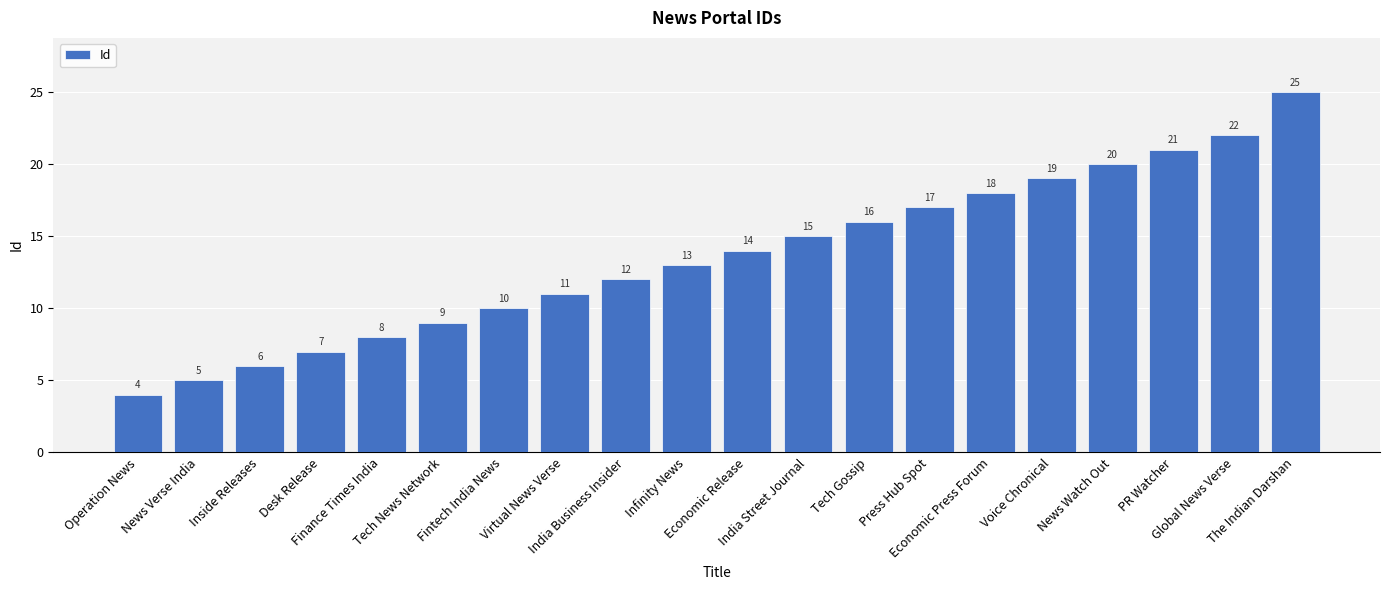

The chart shows a value of 13 at Infinity News. True or false?

True